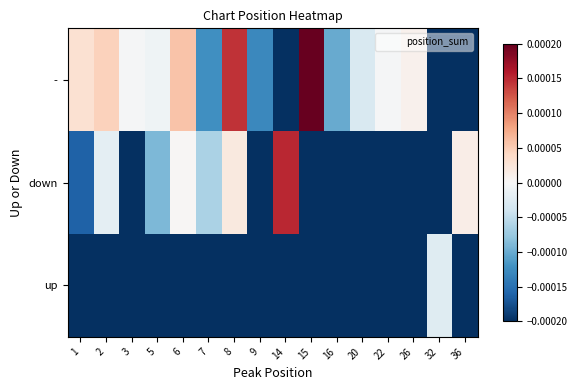

Count the number of categories in the chart.

16